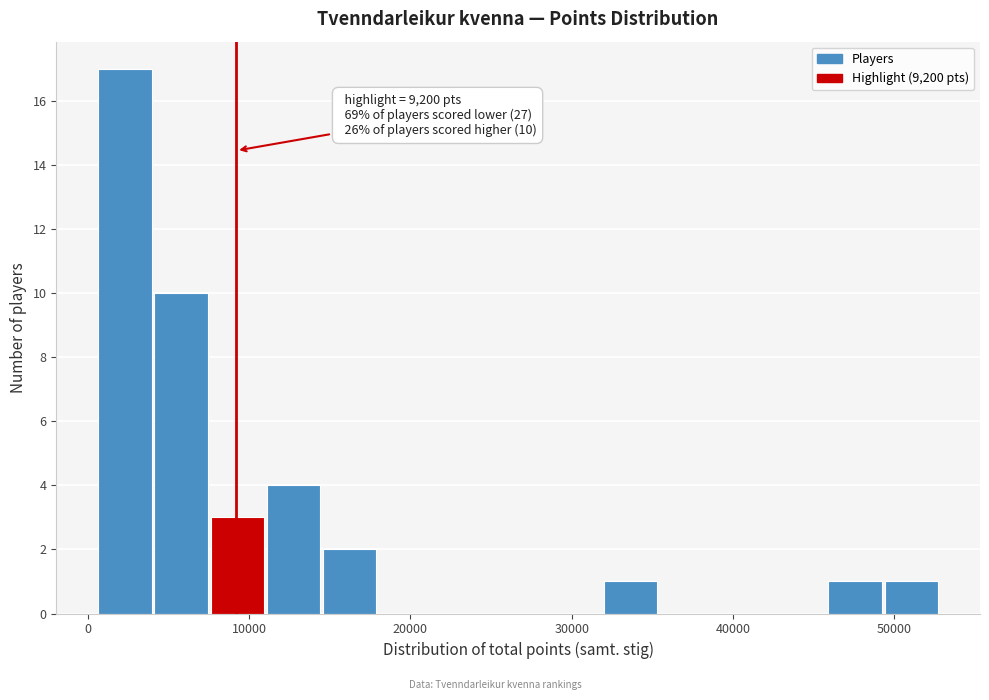

Around what value on the x-axis is the tallest bar? Give the approximate position of its centre, as read against the axis.

2000